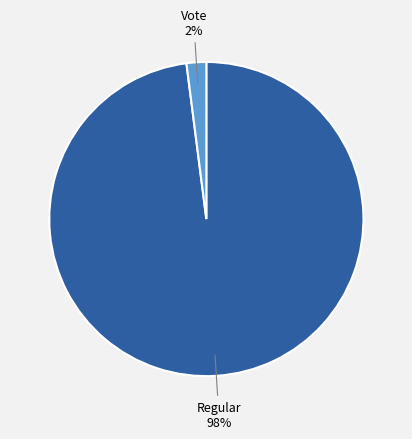

To the nearest percent, what is the average slice percentage?

50%